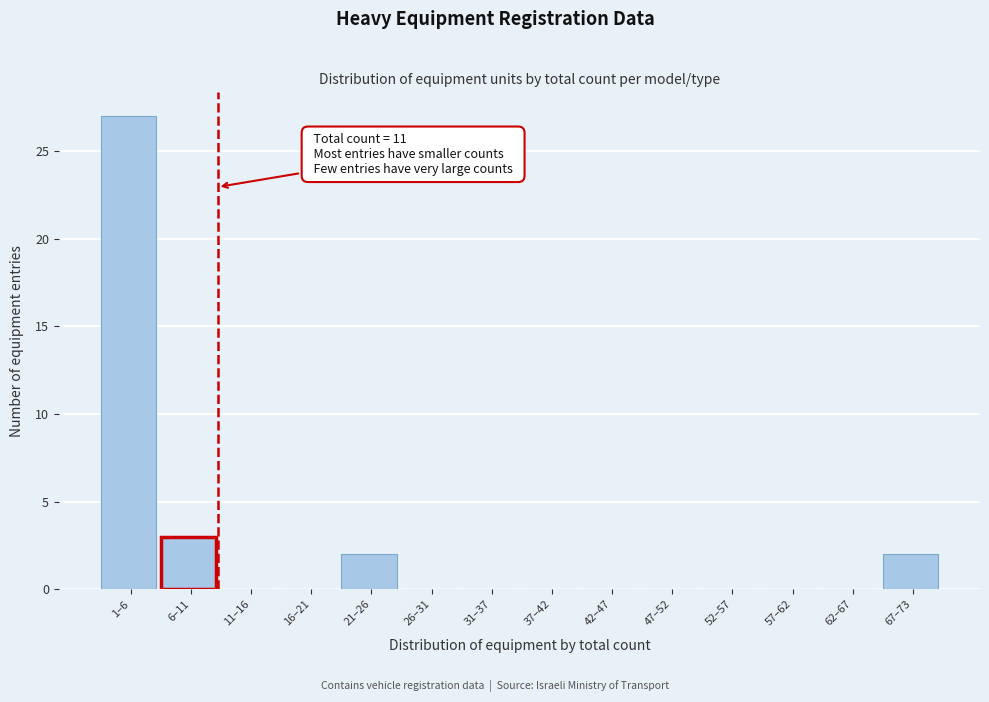

Reading left to right, list all the values displayed in this chart.

1–6=27	6–11=3	11–16=0	16–21=0	21–26=2	26–31=0	31–37=0	37–42=0	42–47=0	47–52=0	52–57=0	57–62=0	62–67=0	67–73=2